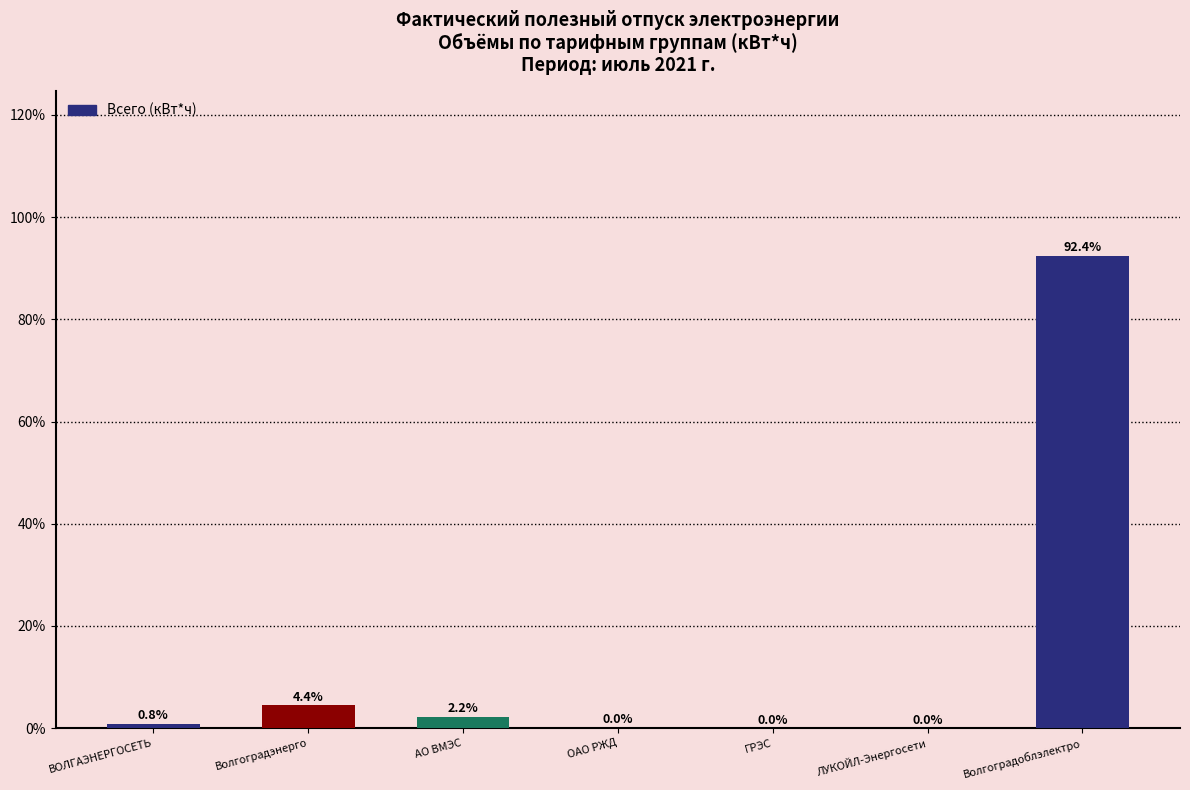

What value does the data have at АО ВМЭС?

2.2